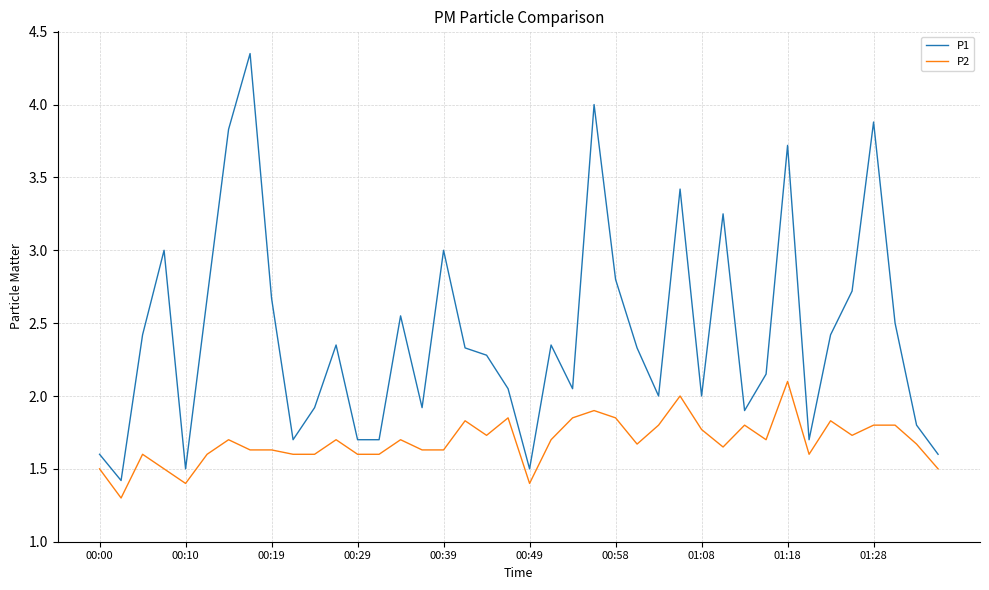

What is the difference between the maximum and minimum values in the P2 series?

0.8